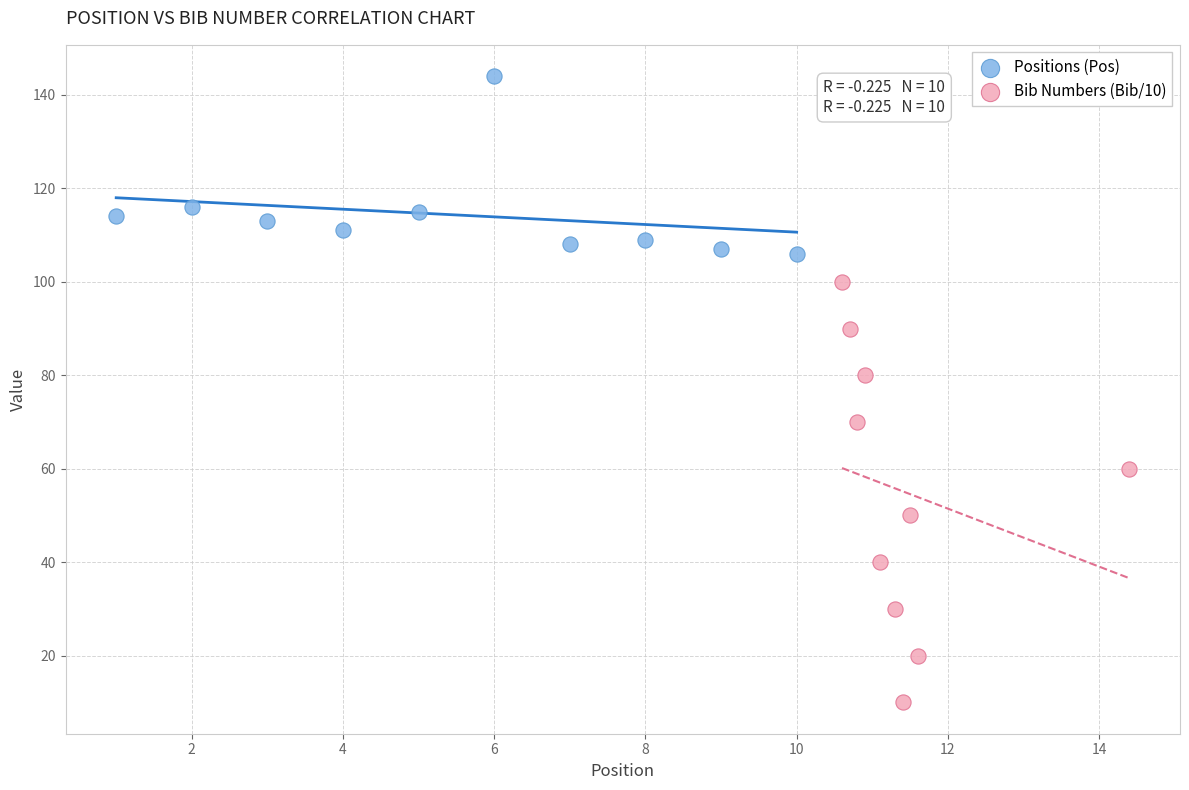

Which series contains the lowest Y value?

Bib Numbers (Bib/10)